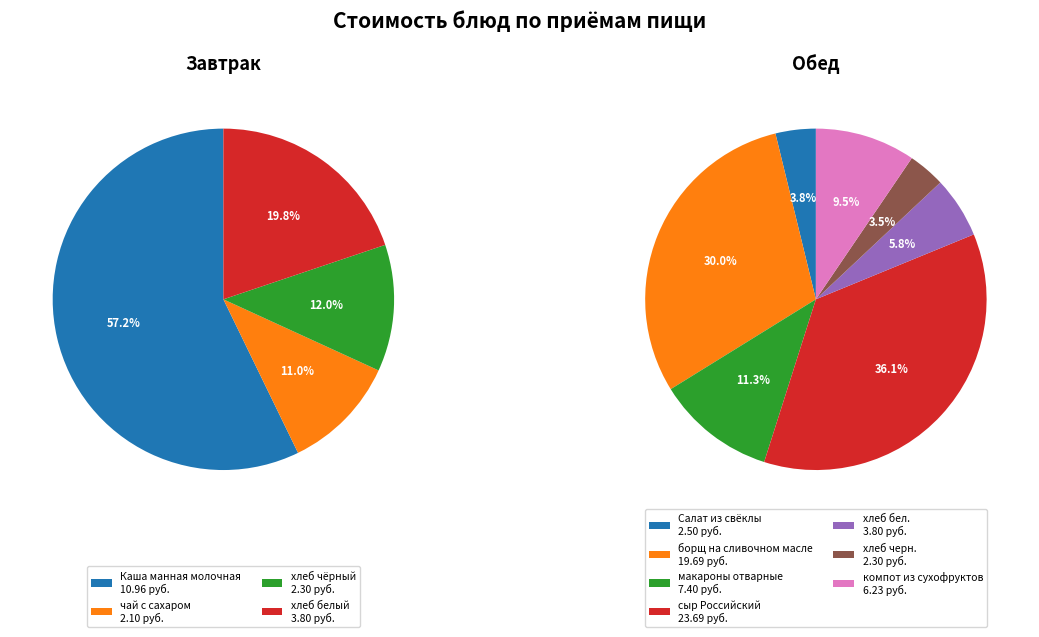

What is the ratio of the value at хлеб белый to the value at макароны отварные?

0.5